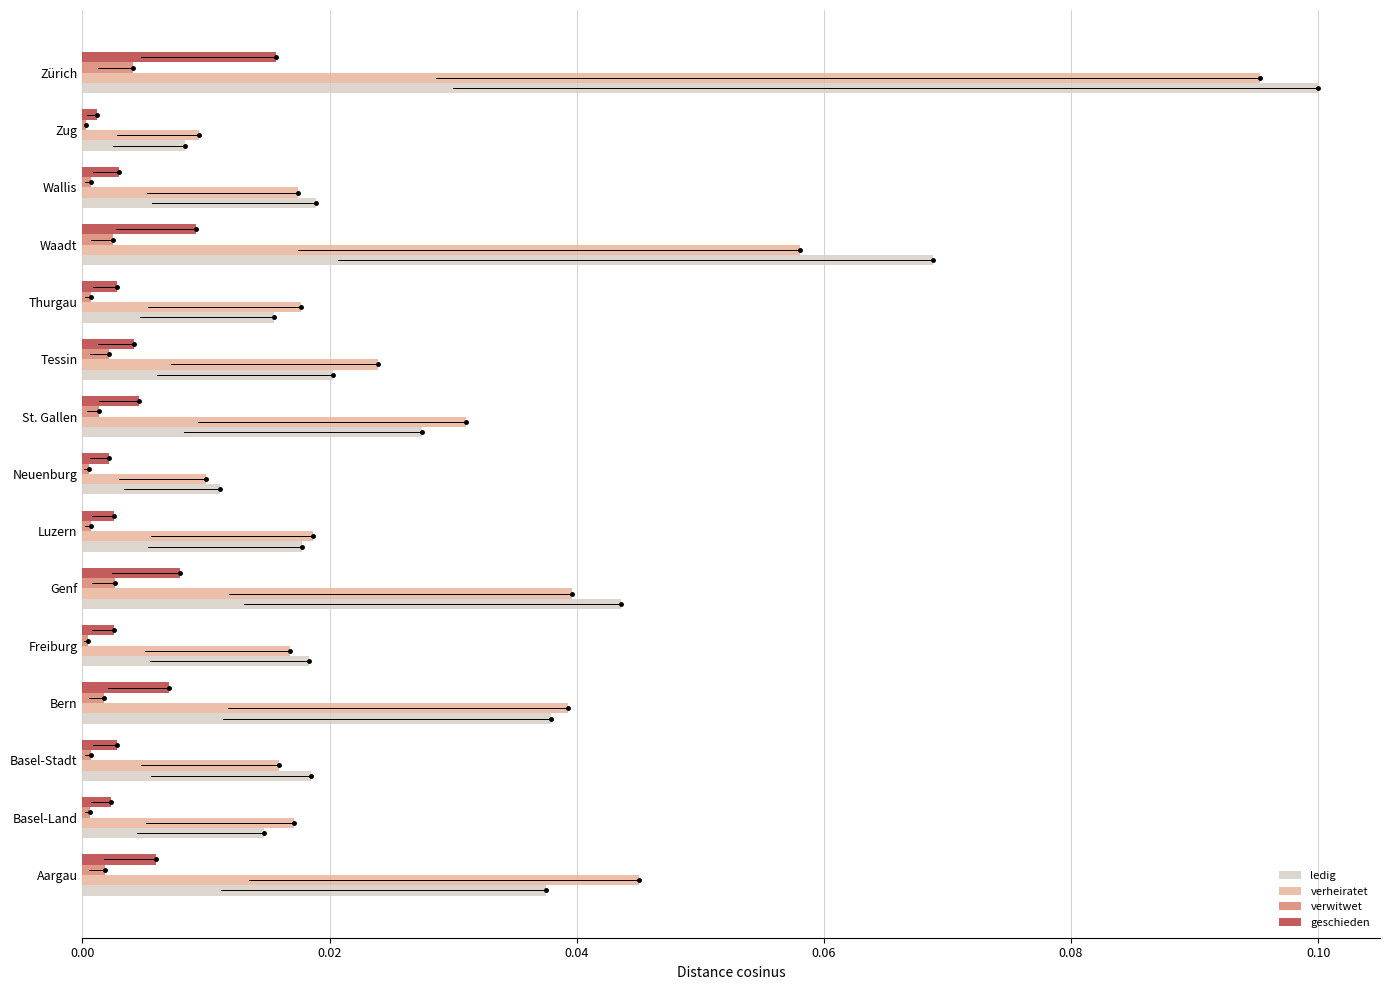

Is the value of verheiratet at Genf greater than the value of verwitwet at Freiburg?

Yes